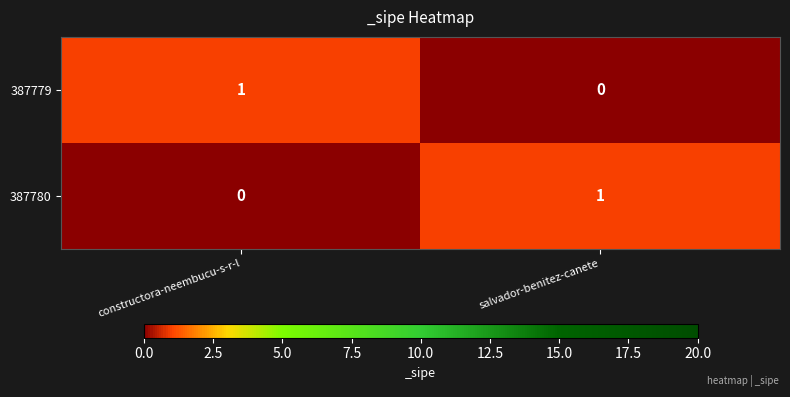

At which label is 387780 closest to 0?

constructora-neembucu-s-r-l